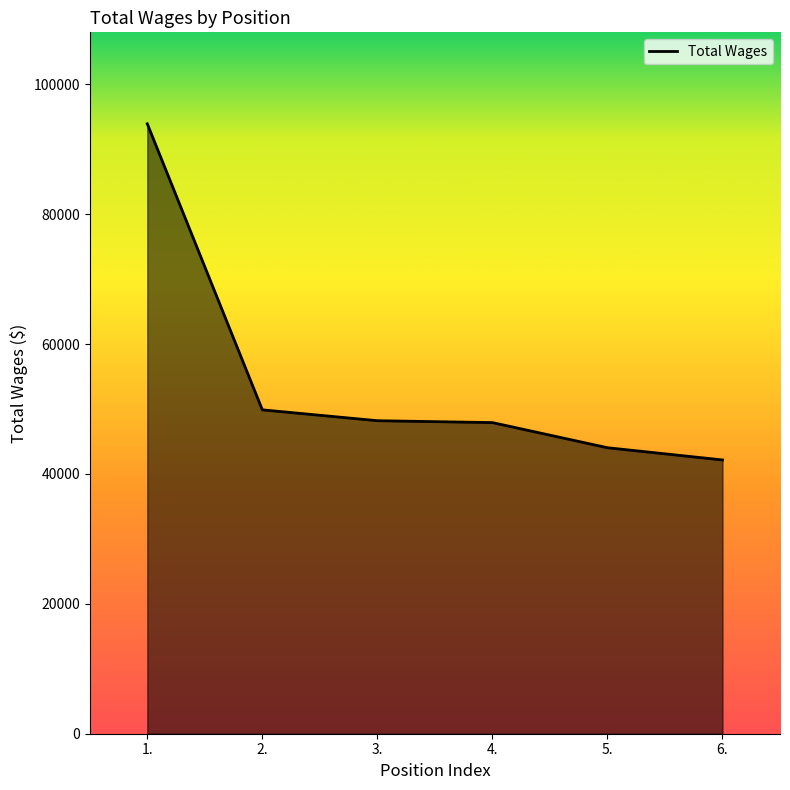

At which category does the chart reach its minimum across all series?

6.